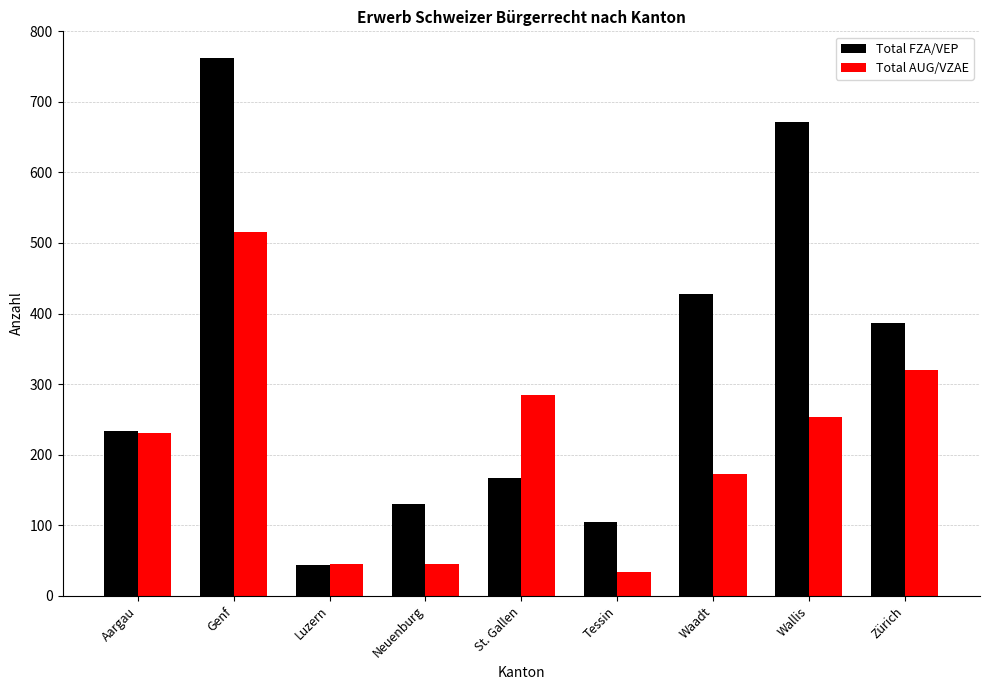

The value of Total FZA/VEP at Wallis is 672. True or false?

True